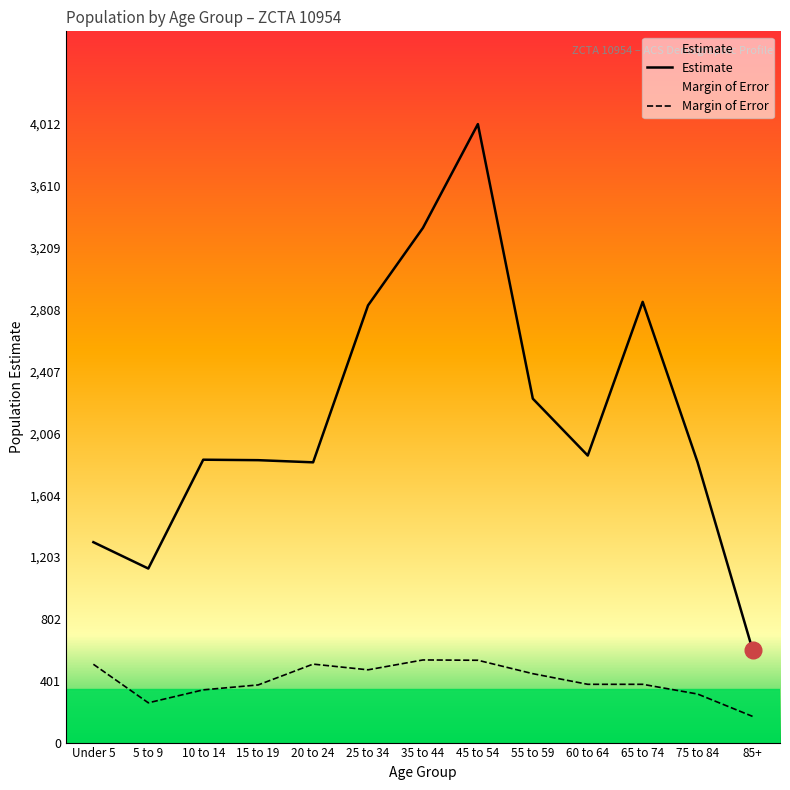

What is the maximum value shown in the chart?

4012